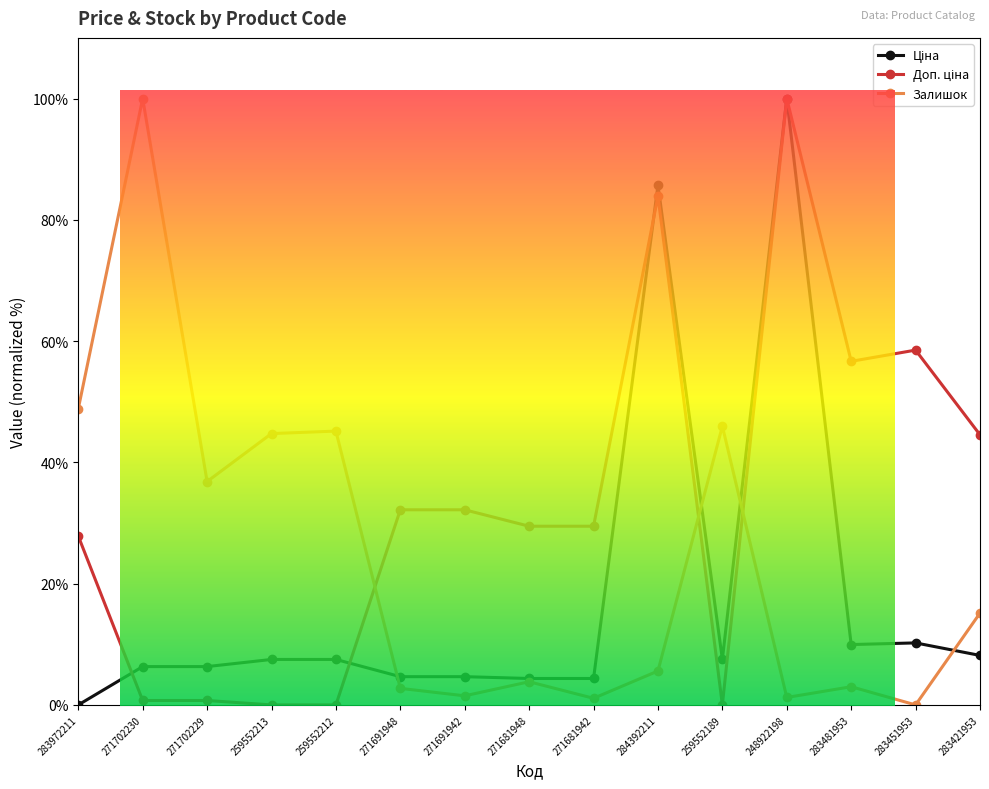

True or false: Залишок has more than 0 interior local peaks.

True